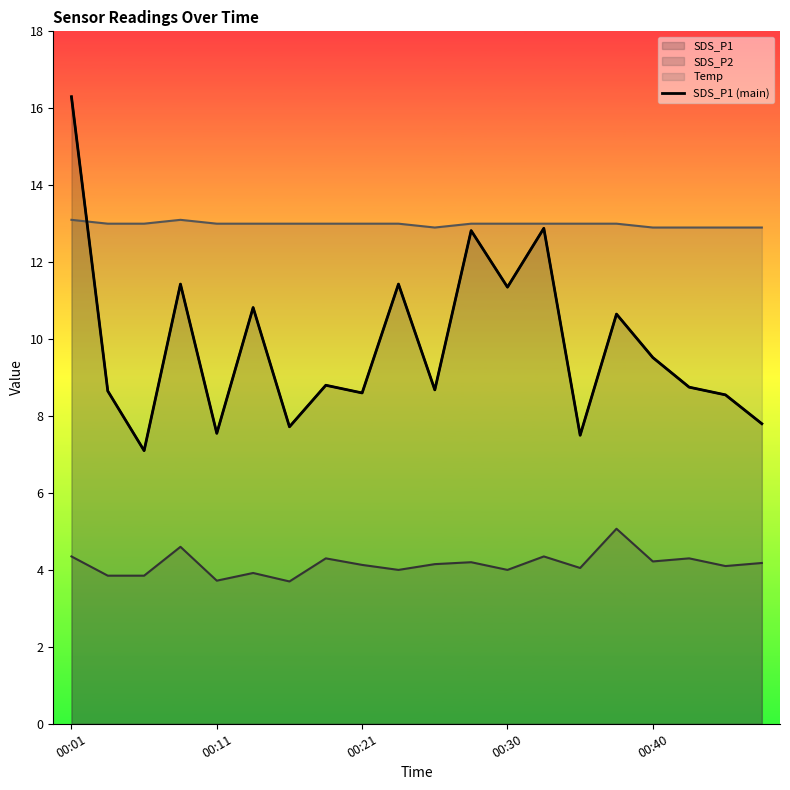

Which has a higher value, 00:21 or 00:30?

00:30